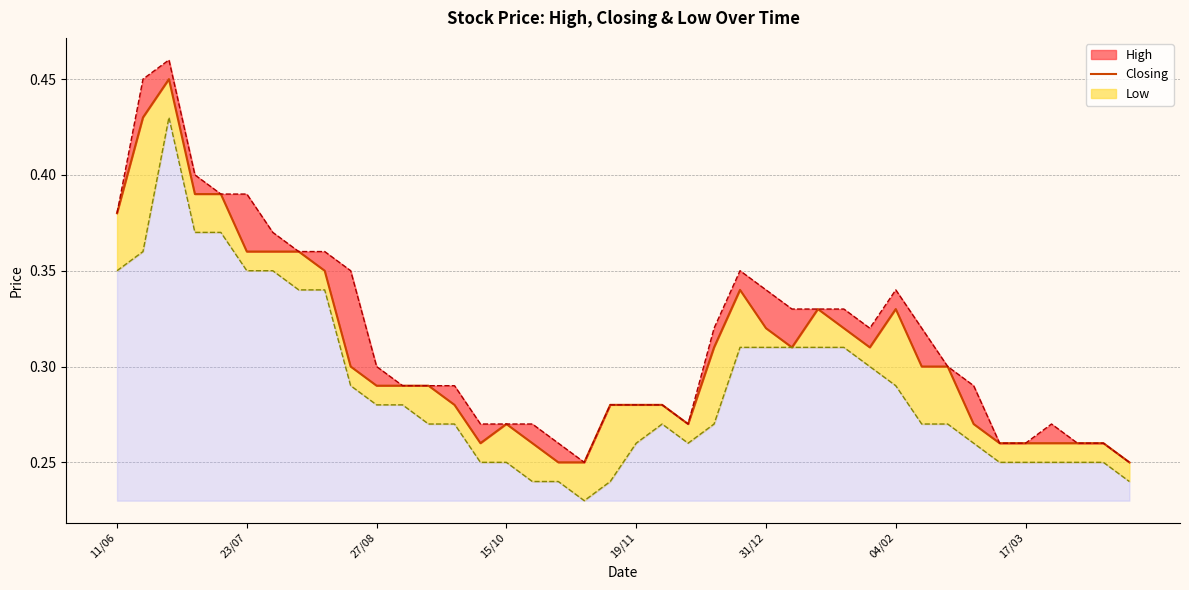

What is the sum of all values?

12.3